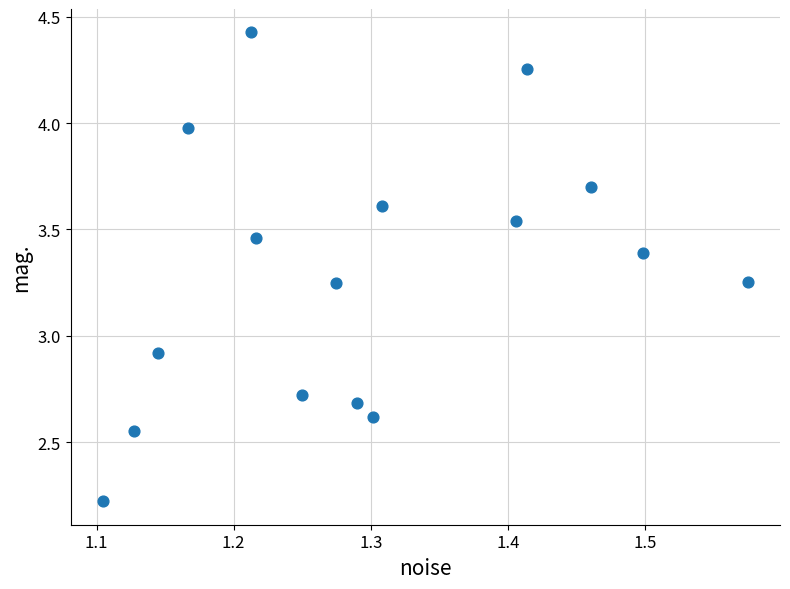

What Y value in the scatter plot is closest to 3?

2.9